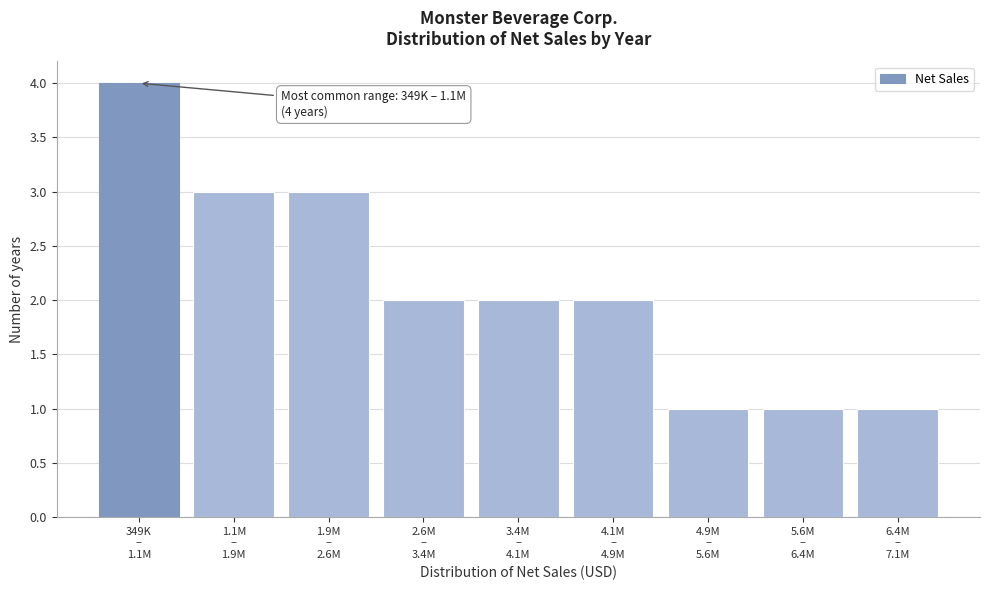

Reading right to left, extract all data points from this chart.

1	1	1	2	2	2	3	3	4